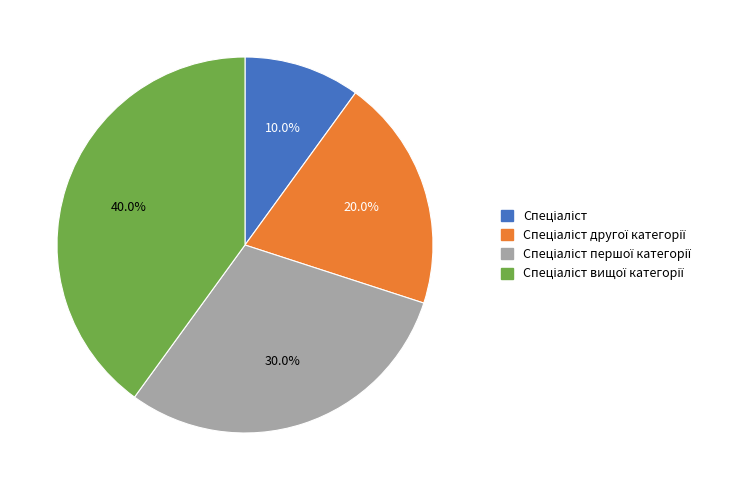

Does any single category account for the majority?

No